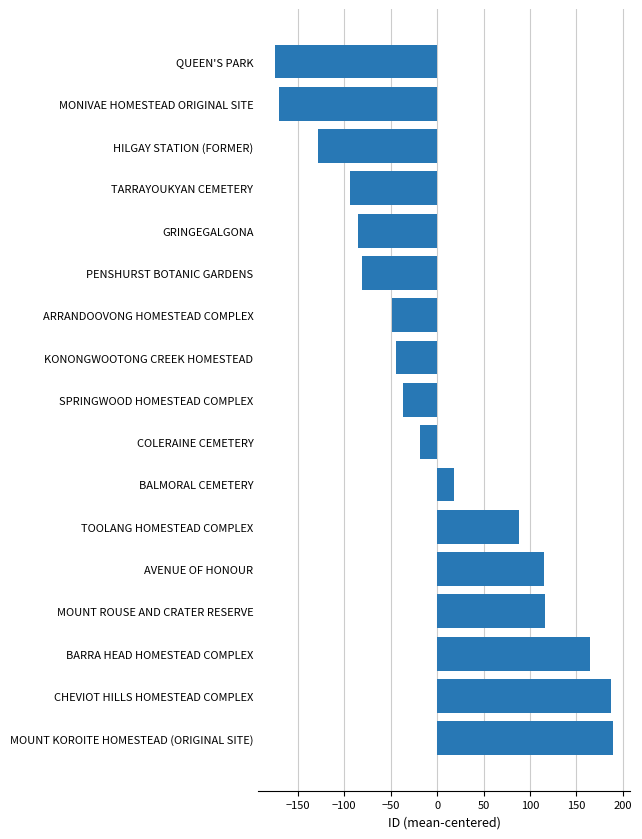

What is the difference between the maximum and second lowest values?

360.0